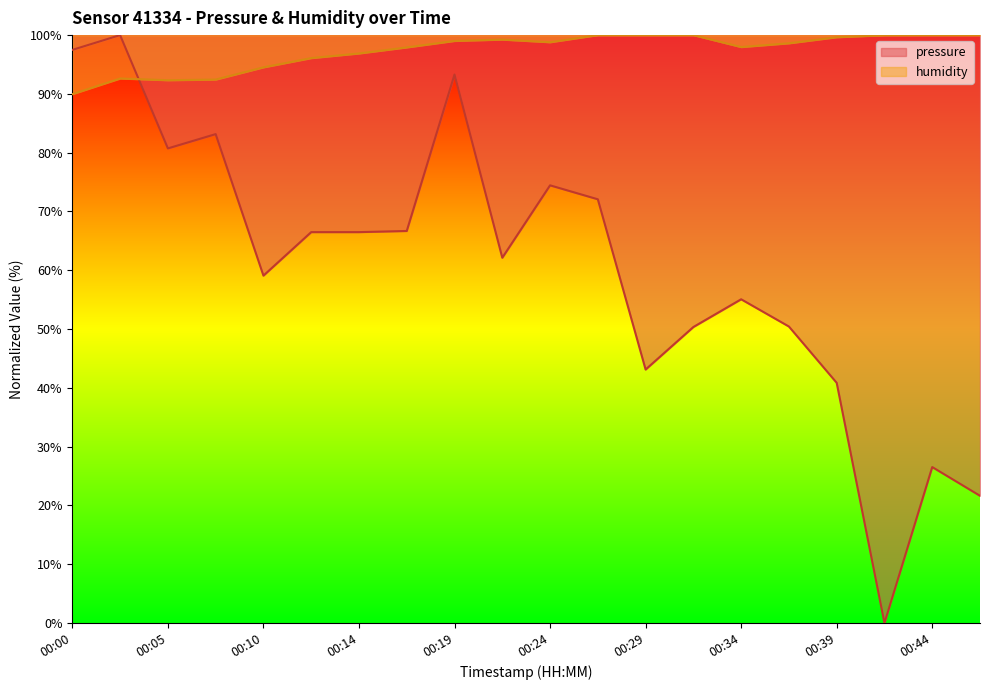

Reading right to left, transcribe all the data shown in this chart.

pressure: 21.6	26.5	0.0	40.9	50.4	55.1	50.3	43.1	72.1	74.4	62.1	93.3	66.7	66.5	66.5	59.1	83.2	80.7	100.0	97.5
humidity: 100.0	100.0	100.0	99.6	98.6	98.0	100.0	100.0	100.0	98.8	99.2	99.0	97.9	96.9	96.1	94.5	92.4	92.3	92.6	90.0